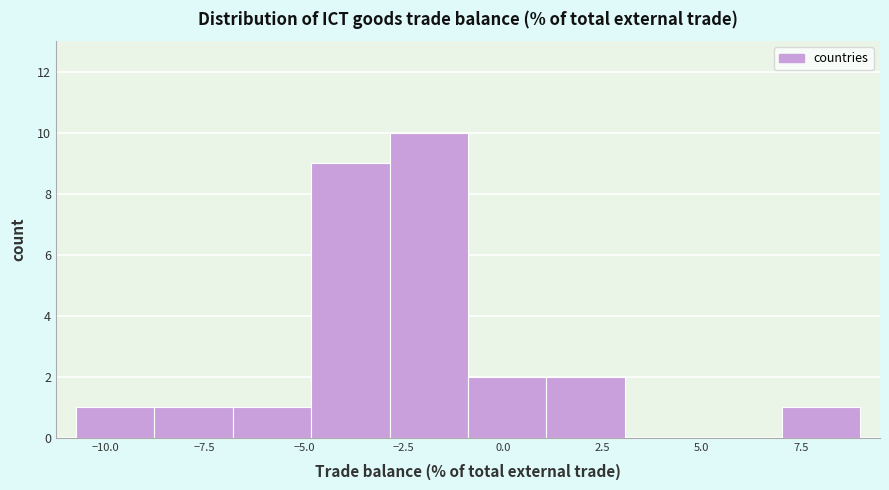

Read against the x-axis, roughly where is the centre of the tallest bar?

-2.0